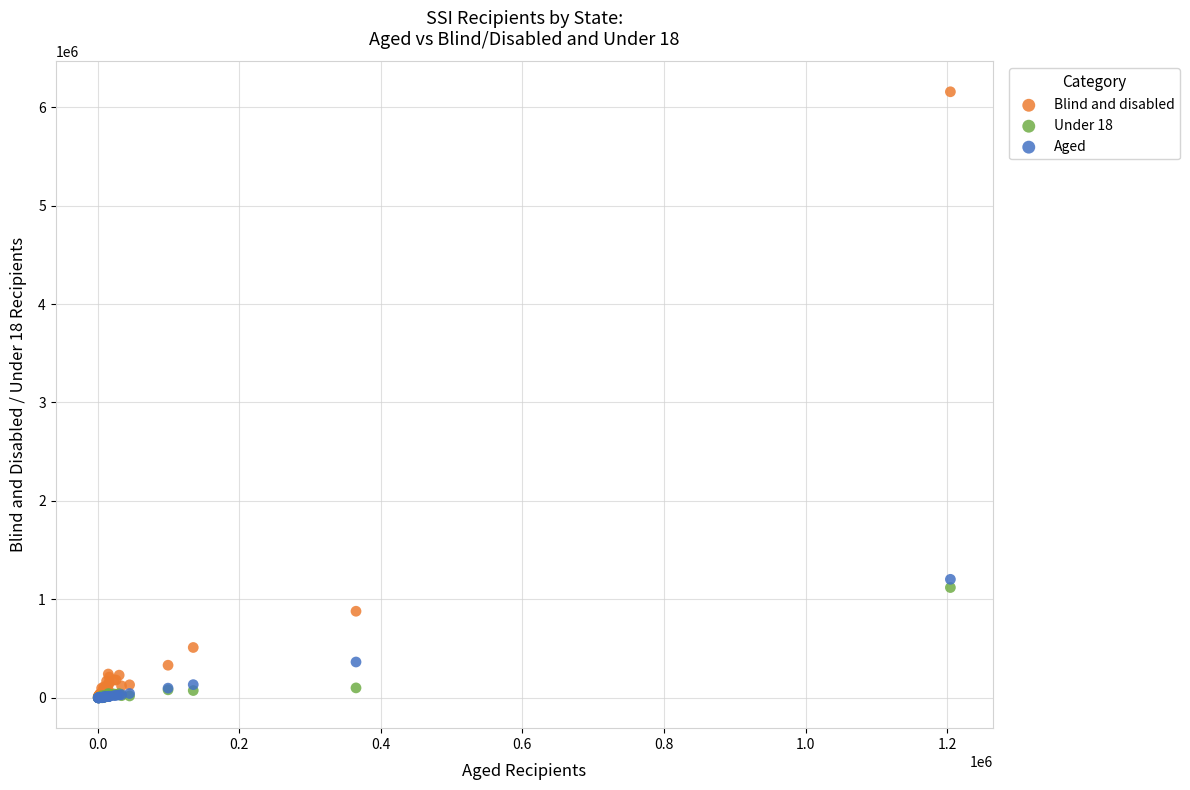

In the Blind and disabled series, what Y value is closest to 3081059?

880384